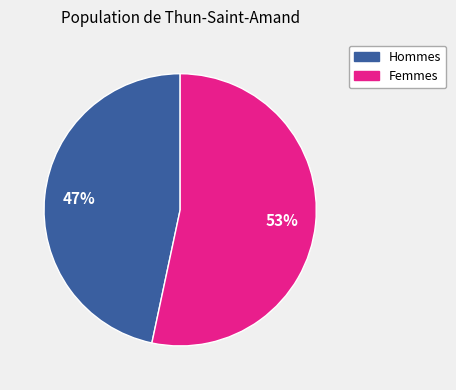

Is there a majority slice in this chart?

Yes